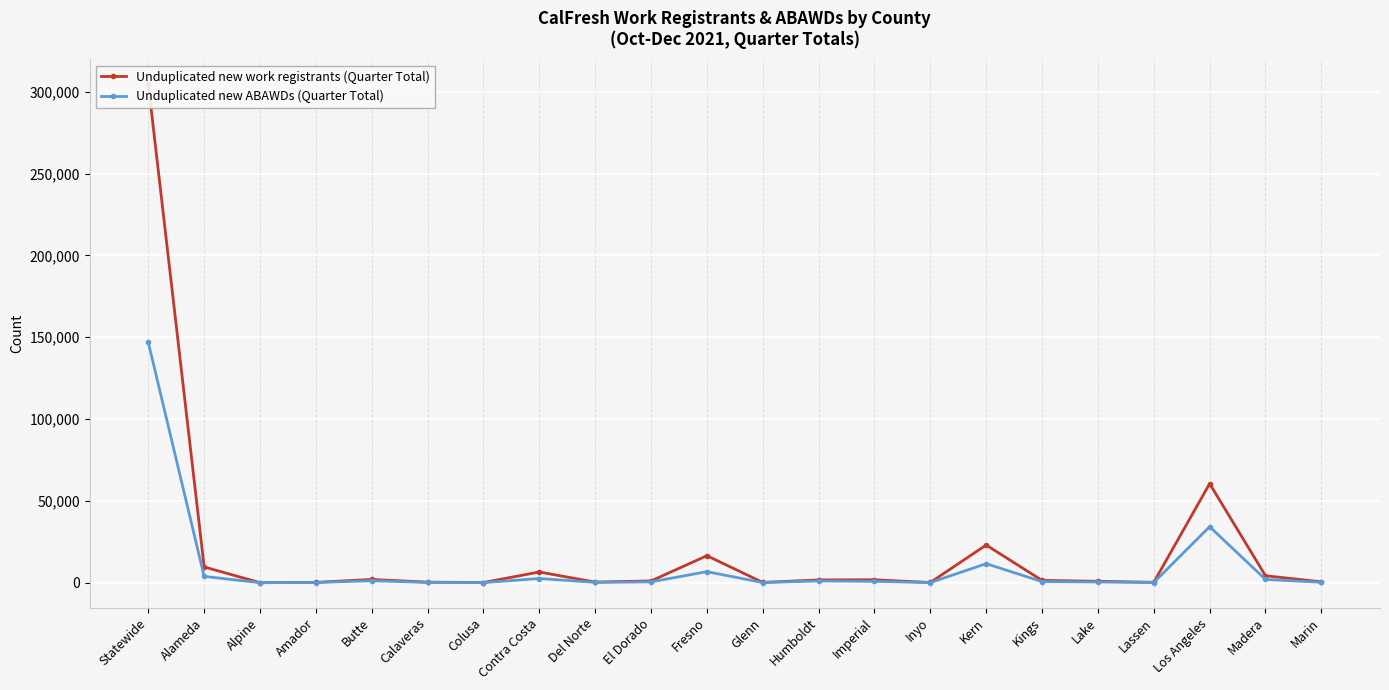

At which category does Unduplicated new ABAWDs (Quarter Total) reach its first local valley?

Alpine